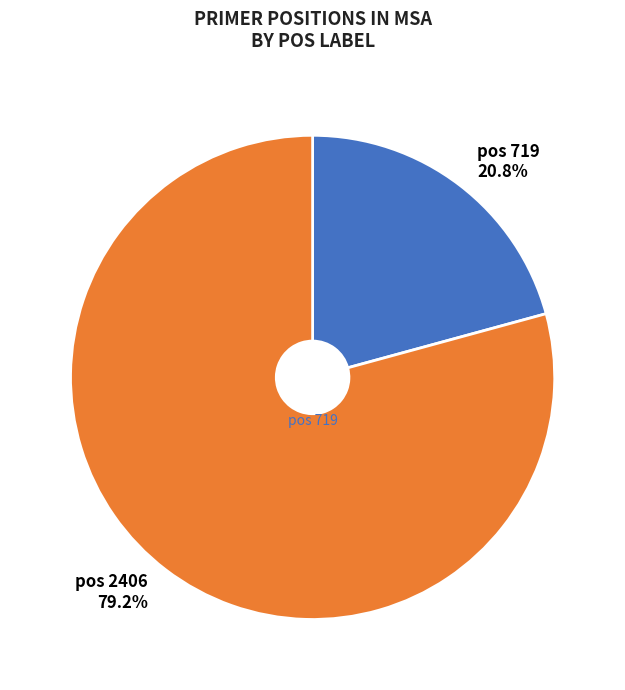

Combined, do pos 719 20.8% and pos 2406 79.2% account for over 50%?

Yes